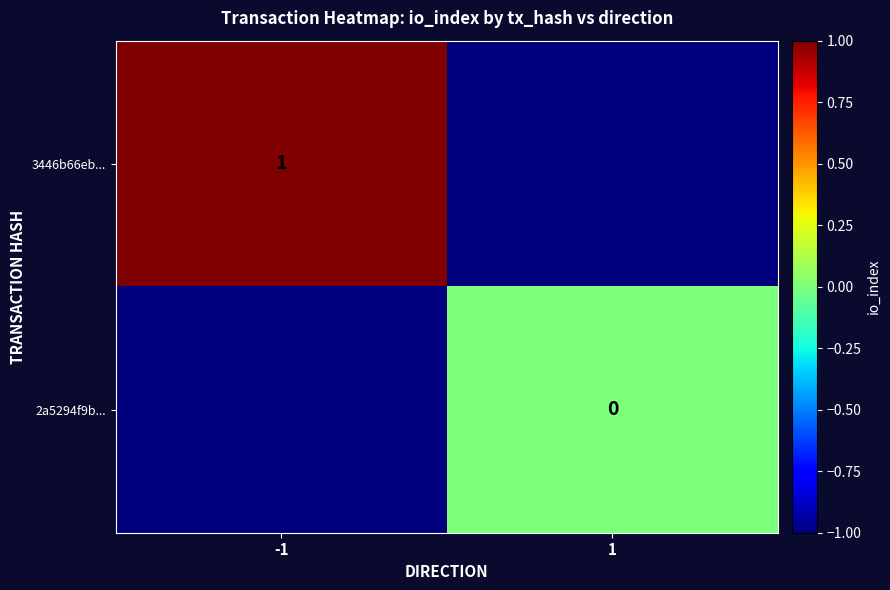

Is it true that 3446b66eb... equals 2 at -1?

False